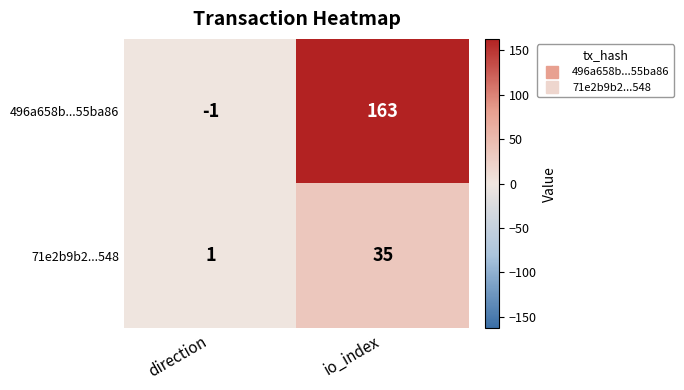

At io_index, list the series in order from largest to smallest.

496a658b...55ba86, 71e2b9b2...548